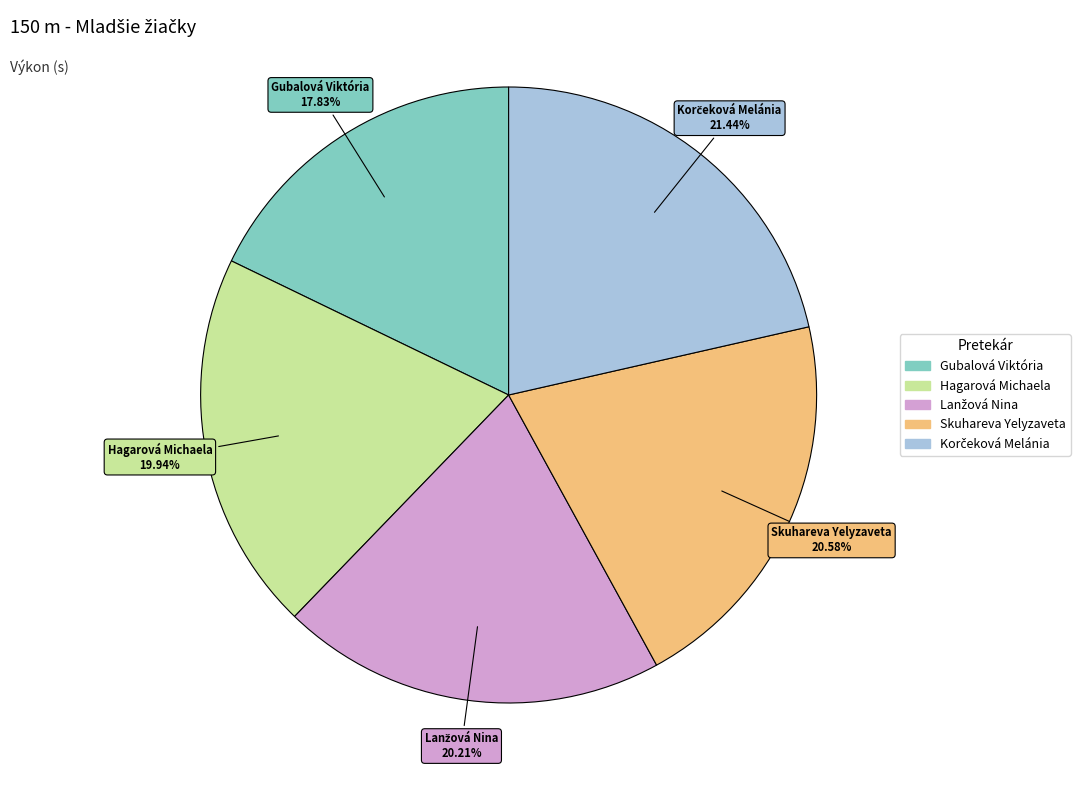

Between Gubalová Viktória and Hagarová Michaela, which is larger?

Hagarová Michaela